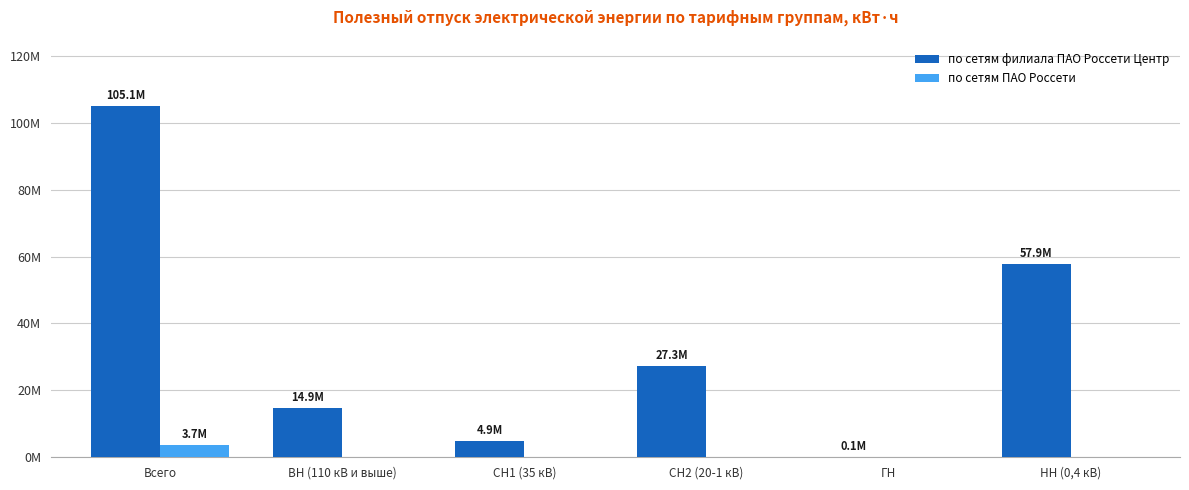

Are the bars horizontal?

No